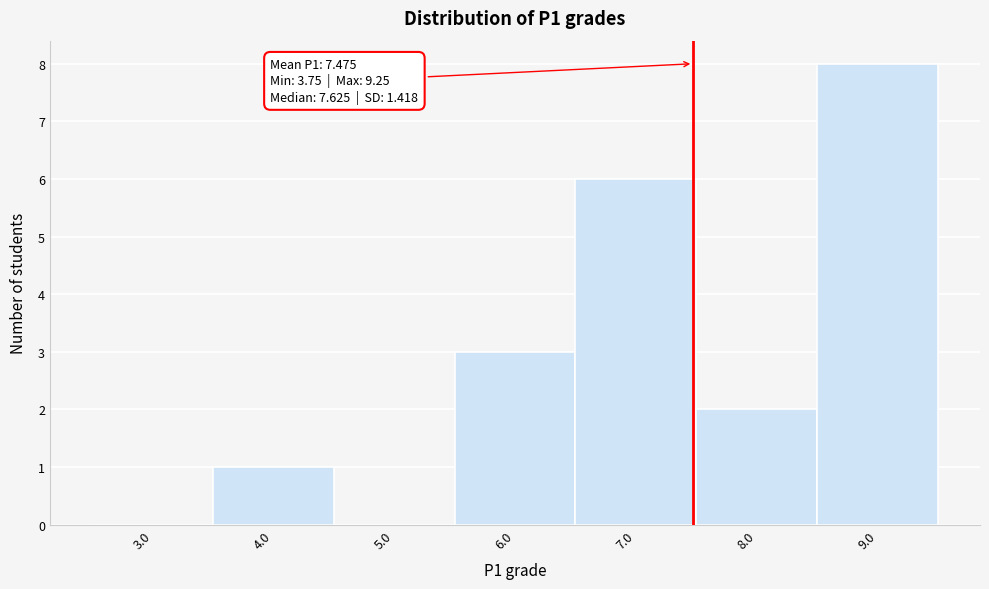

Over which range of the x-axis is the bar tallest?

8.5 to 9.5